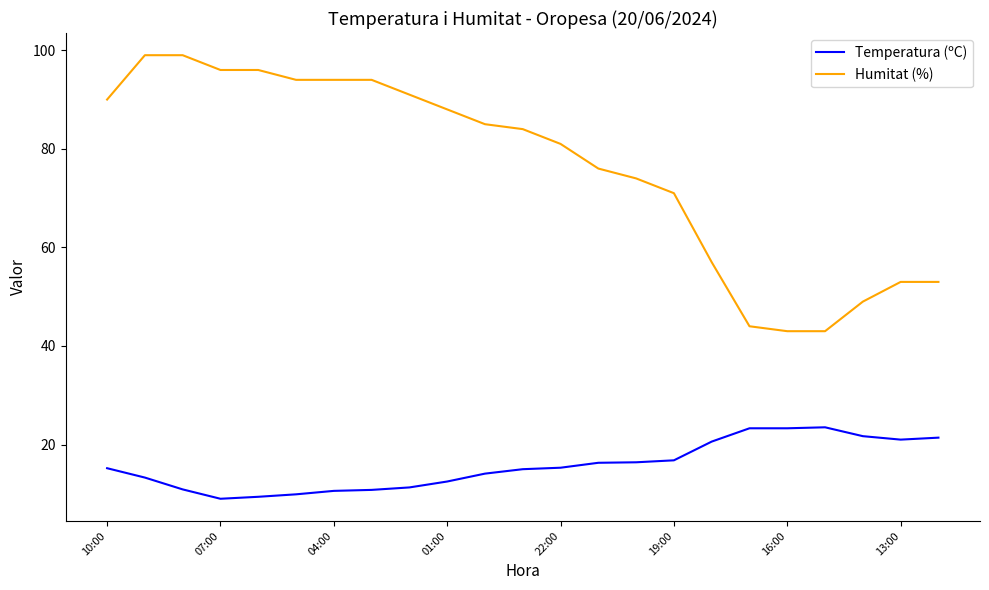

Which series has the widest spread of values?

Humitat (%)